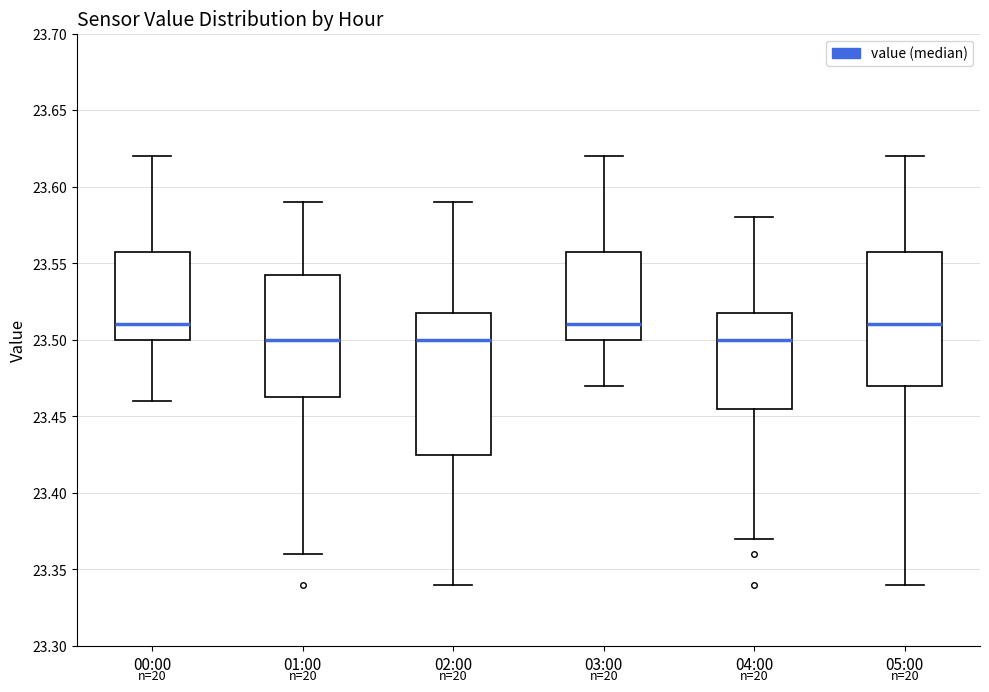

Reading left to right, read every box against the y-axis: the position of its median line, the range the box covers, and the ends of its whiskers. The values are not printed on the chart, so give them approximately, as read against the axis.

00:00: median 23.510, box 23.500 to 23.560, whiskers 23.460 to 23.620
01:00: median 23.500, box 23.465 to 23.545, whiskers 23.360 to 23.590
02:00: median 23.500, box 23.425 to 23.520, whiskers 23.340 to 23.590
03:00: median 23.510, box 23.500 to 23.560, whiskers 23.470 to 23.620
04:00: median 23.500, box 23.455 to 23.520, whiskers 23.370 to 23.580
05:00: median 23.510, box 23.470 to 23.560, whiskers 23.340 to 23.620